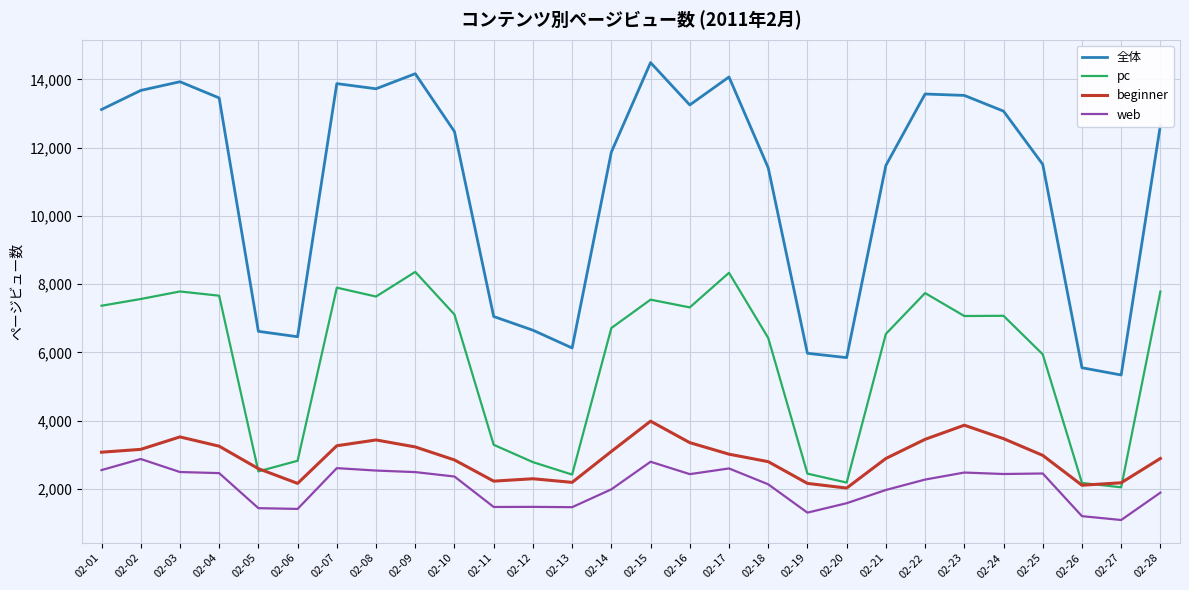

At which category does pc reach its first local valley?

02-05